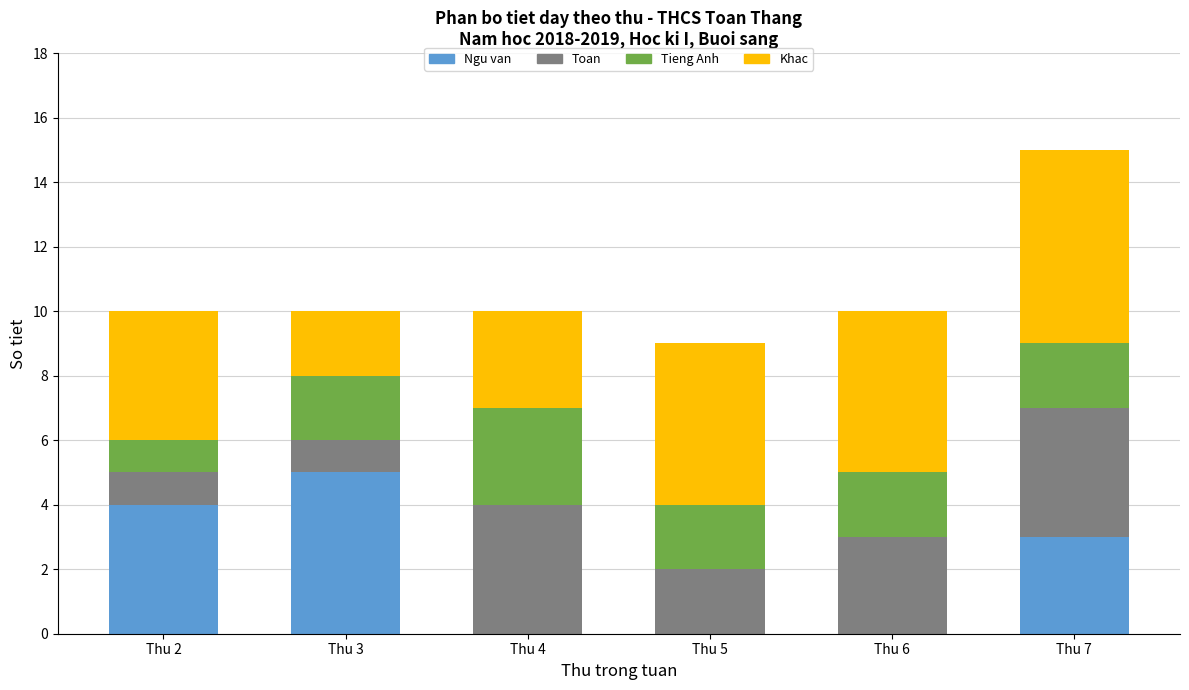

Reading right to left, list the values for the Ngu van series.

Thu 7=3	Thu 6=0	Thu 5=0	Thu 4=0	Thu 3=5	Thu 2=4